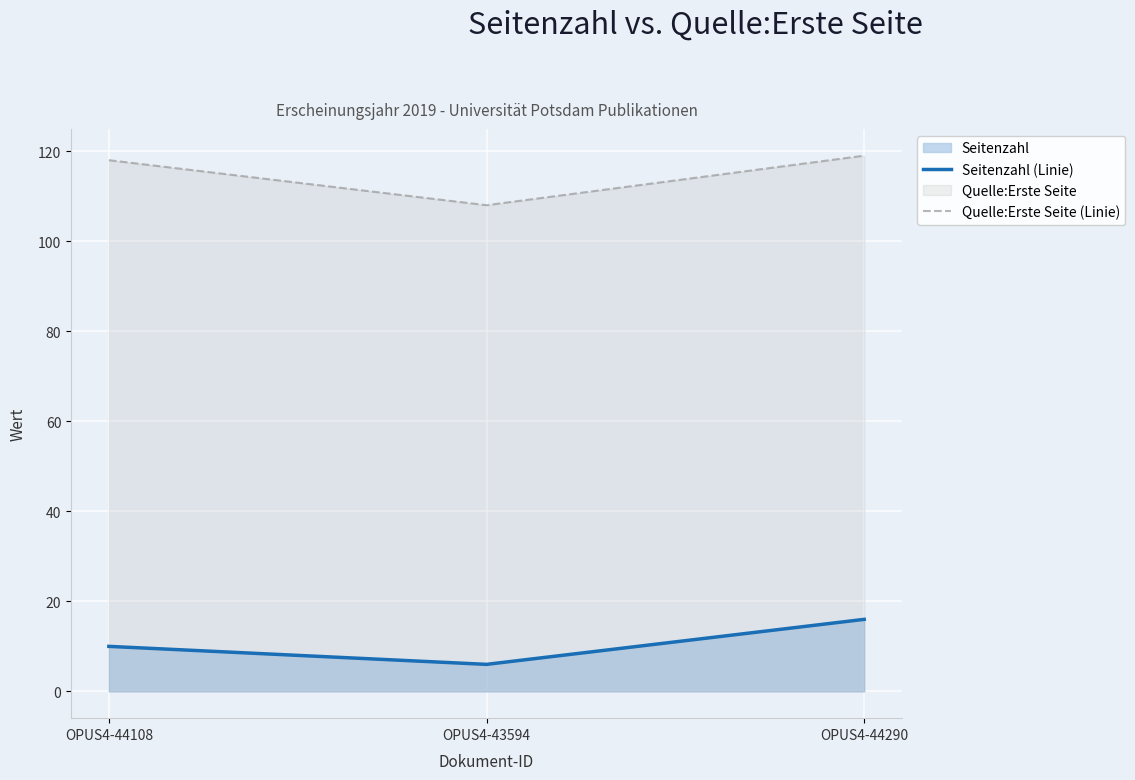

Which series has the widest spread of values?

Quelle:Erste Seite (Linie)